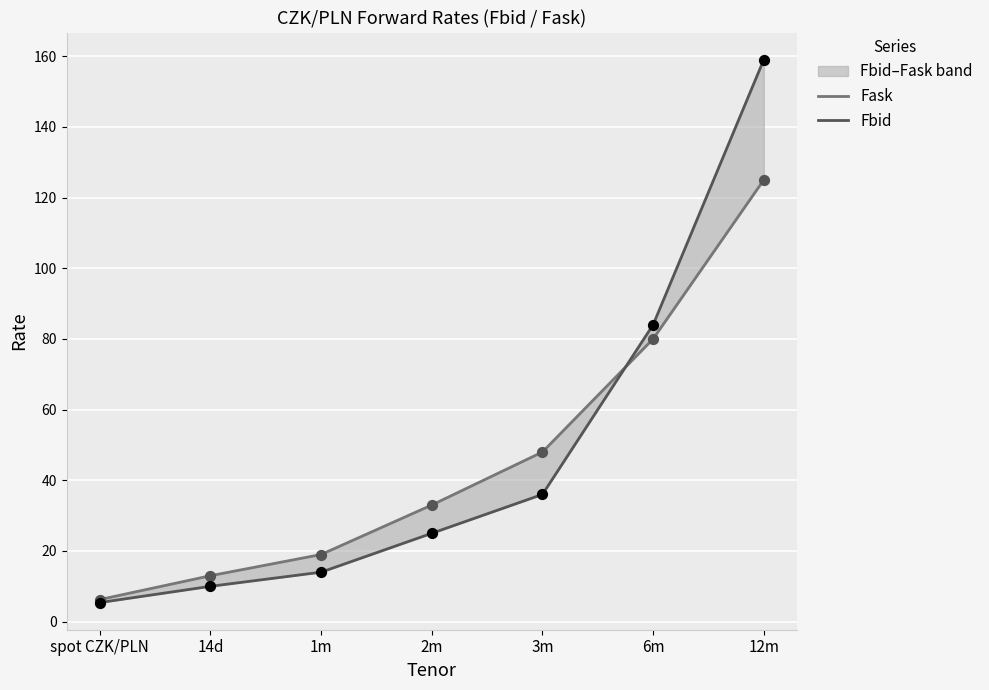

Is the value of Fask at spot CZK/PLN greater than the value of Fbid at 2m?

No